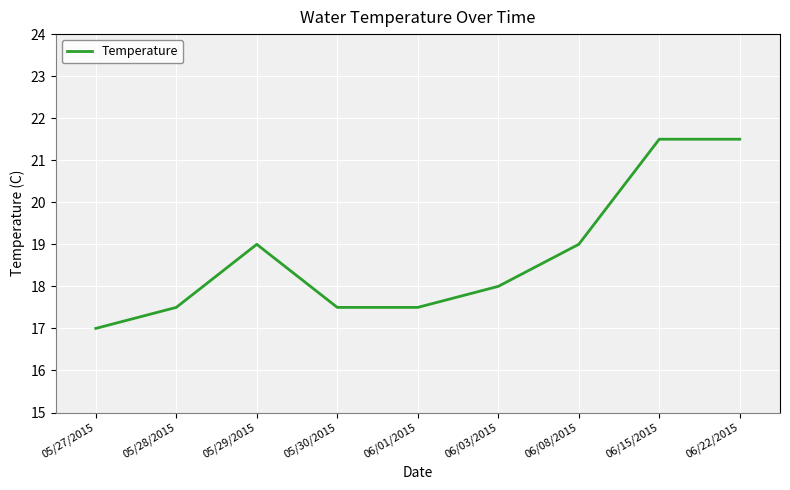

Where does the data first go above 18?

05/29/2015